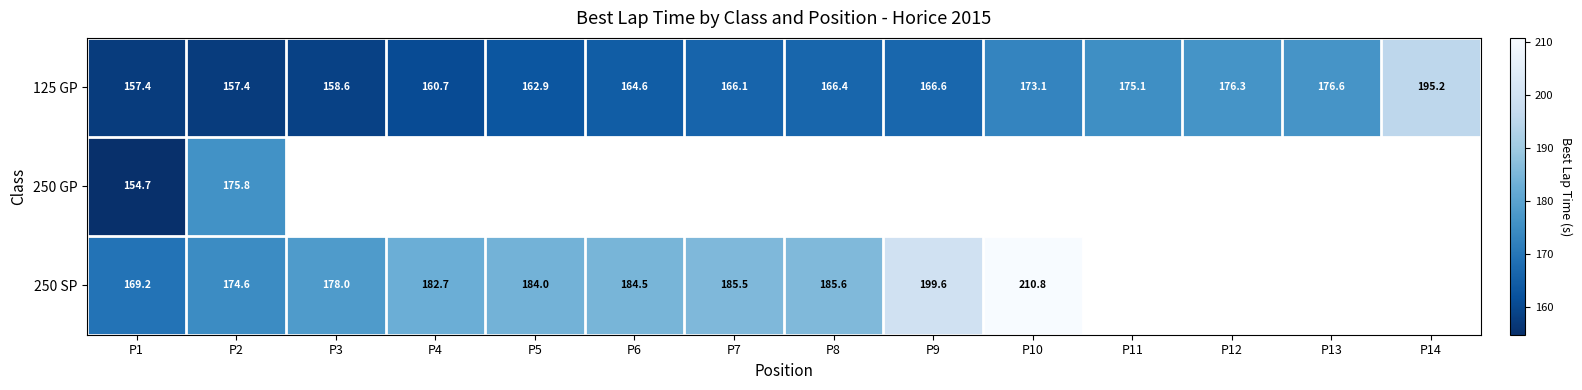

Which series changed the most between P11 and P13?

125 GP